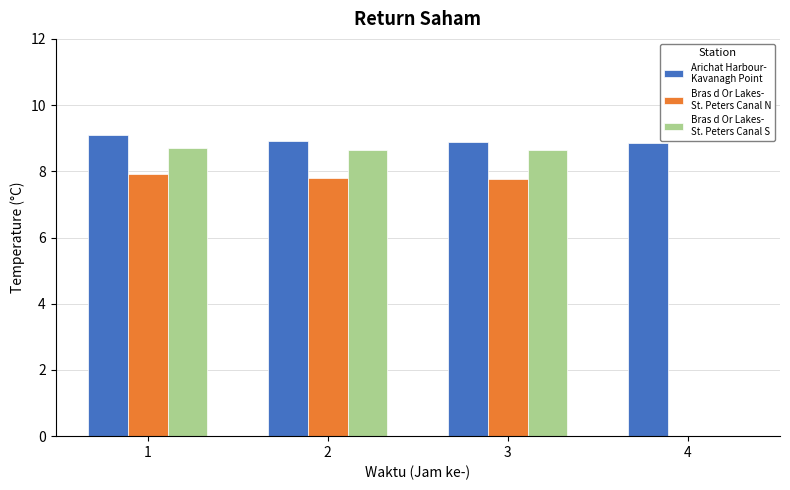

What is the maximum value shown in the chart?

9.1